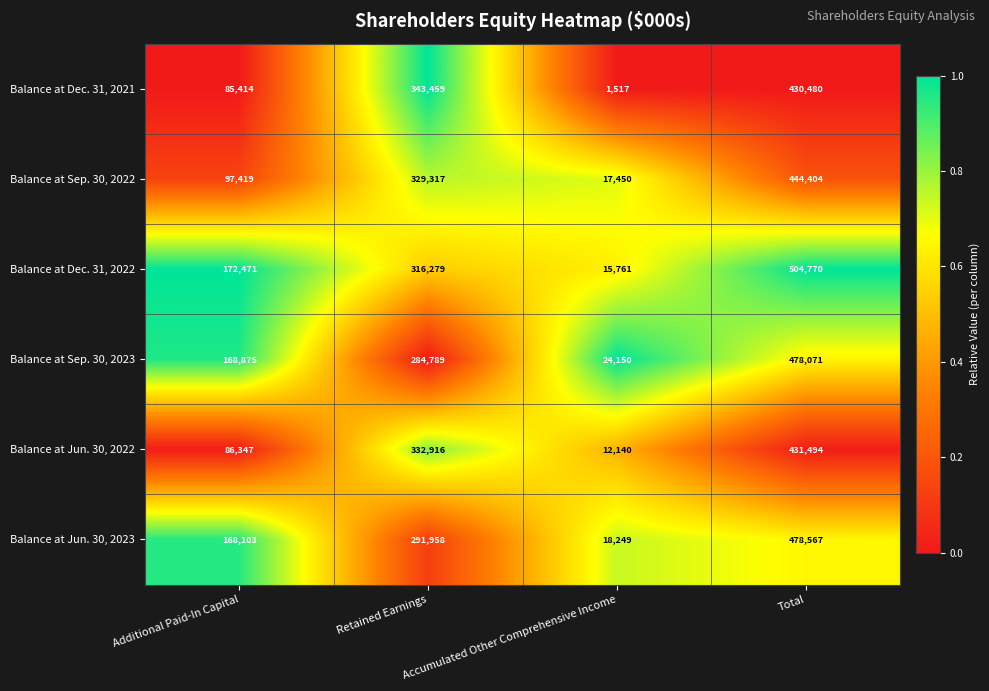

The value of Balance at Dec. 31, 2022 at Additional Paid-In Capital is 247366. True or false?

False